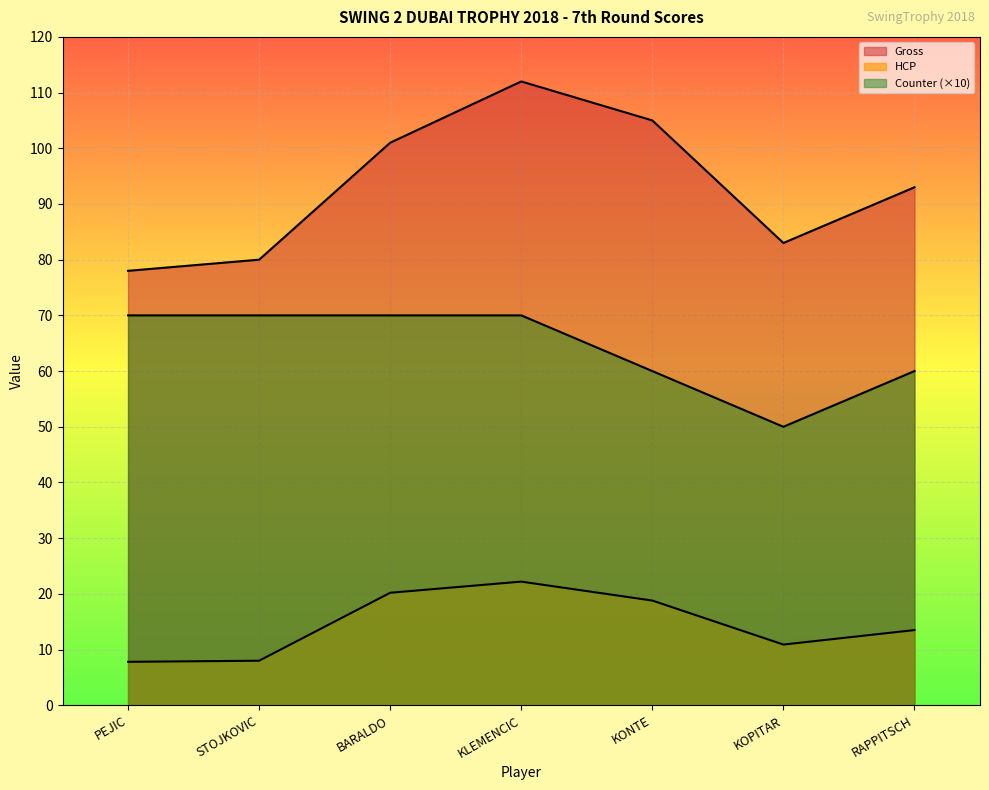

True or false: Gross and Counter cross at least once.

False